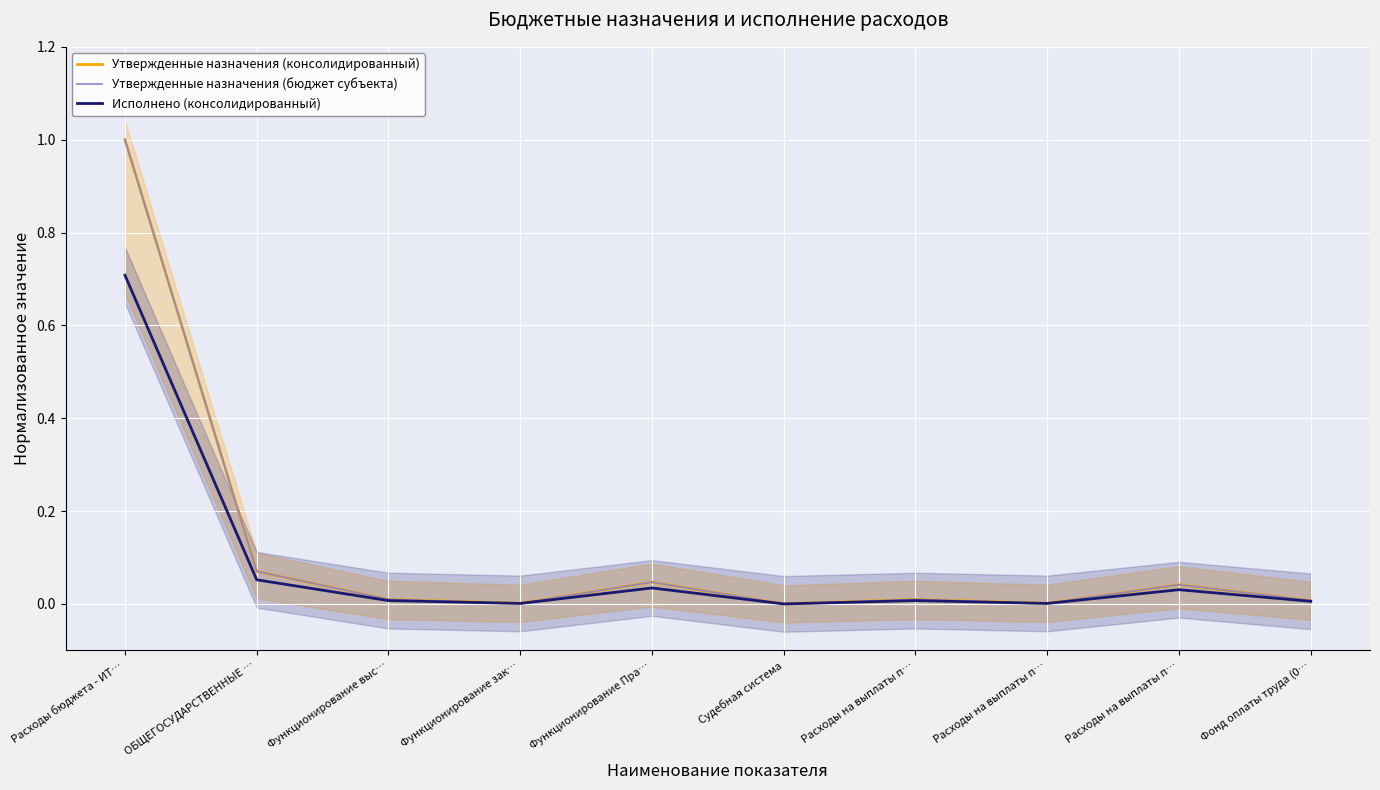

What is the maximum value shown in the chart?

1.0